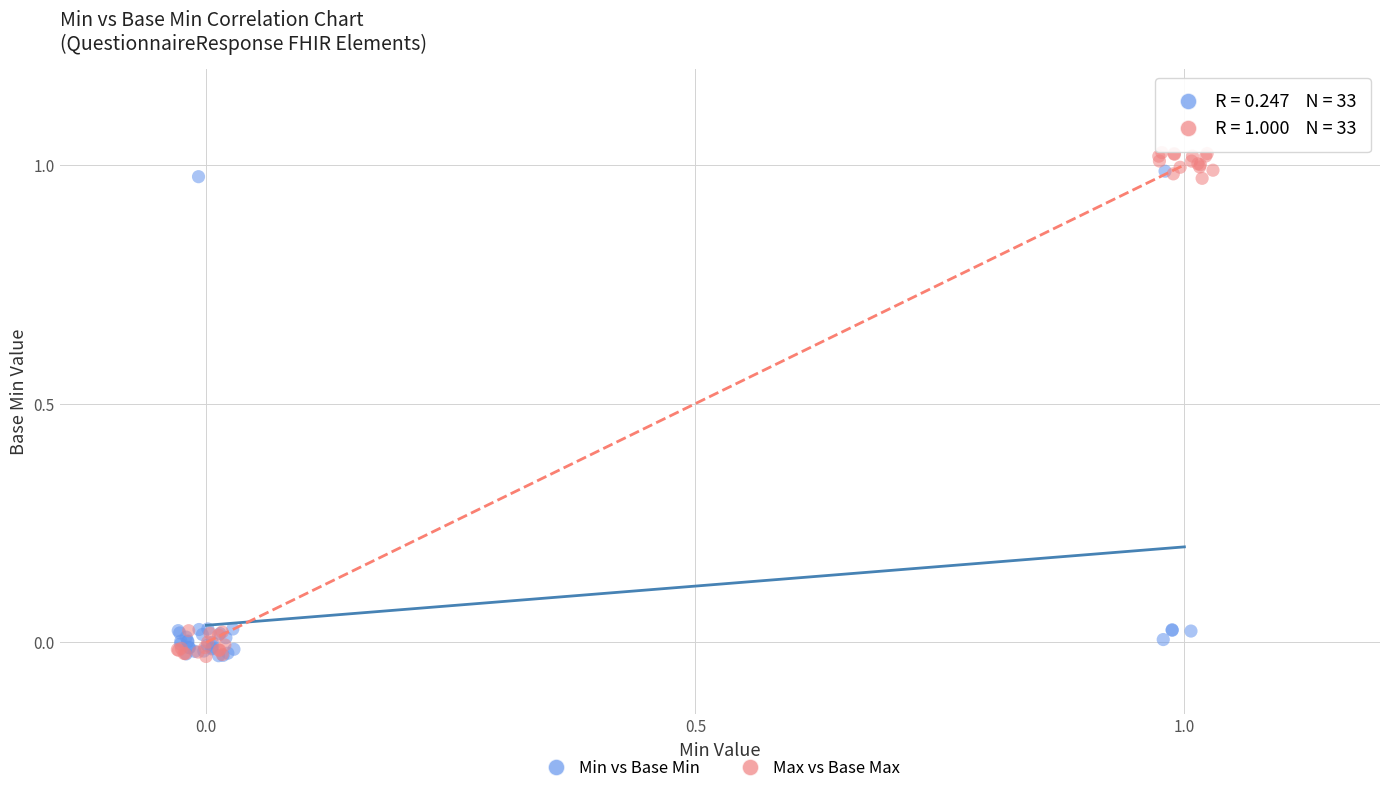

Which series reaches the maximum Y coordinate?

Max vs Base Max